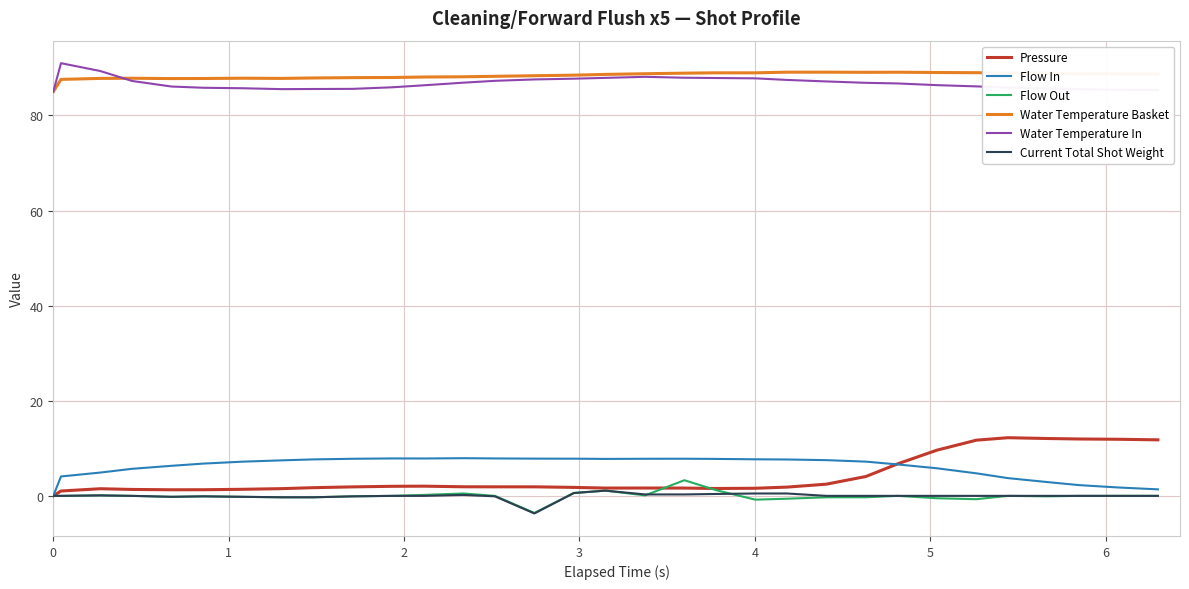

What are all the series names shown in the legend?

Pressure, Flow In, Flow Out, Water Temperature Basket, Water Temperature In, Current Total Shot Weight